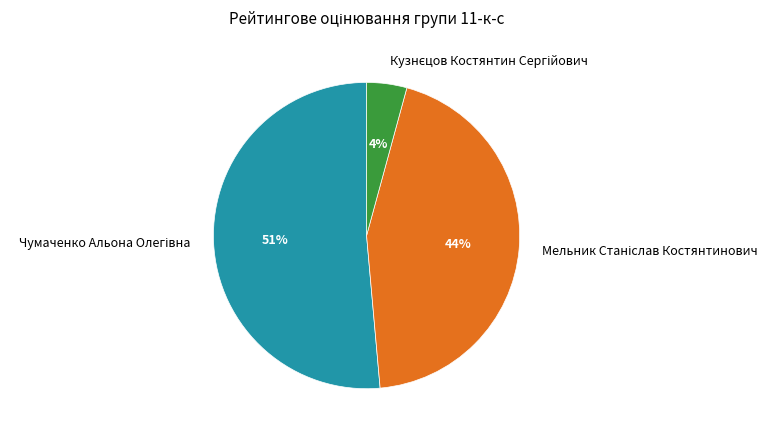

To the nearest percent, what is the average slice percentage?

33%